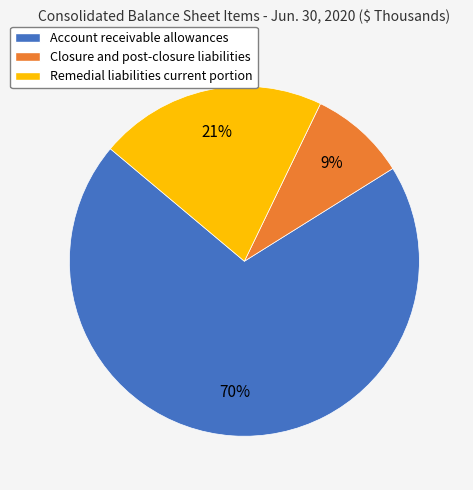

Rank the categories by value from highest to lowest.

Account receivable allowances, Remedial liabilities current portion, Closure and post-closure liabilities